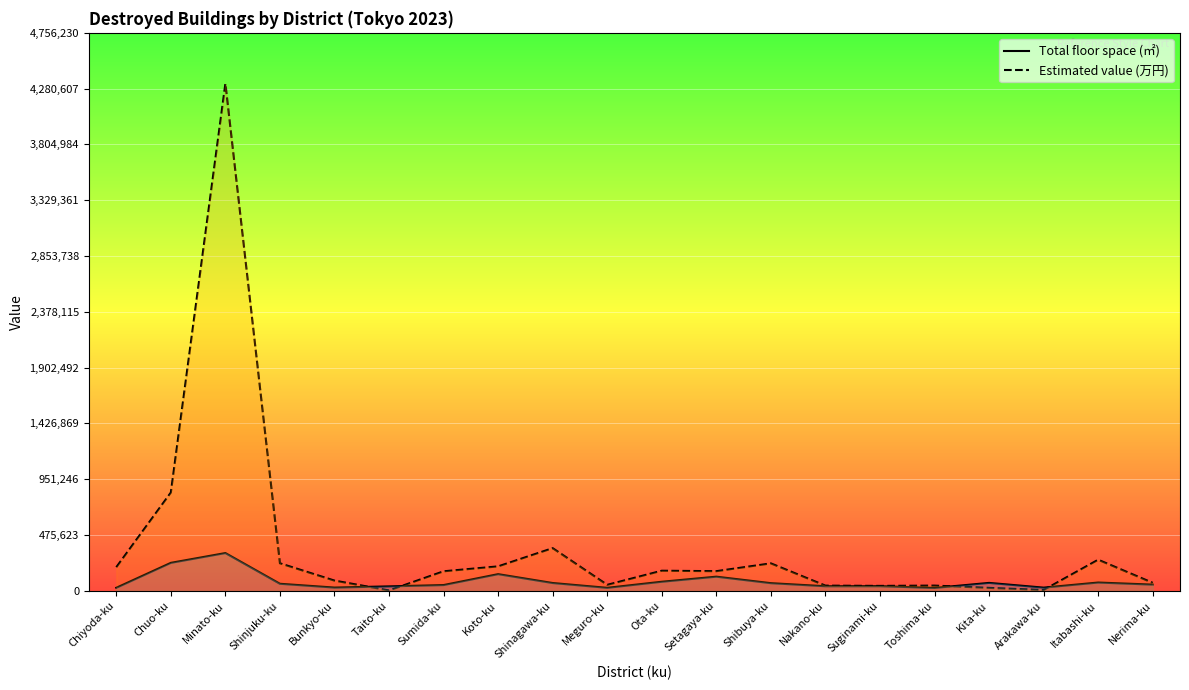

Which category has the highest value in the Estimated value series?

Minato-ku